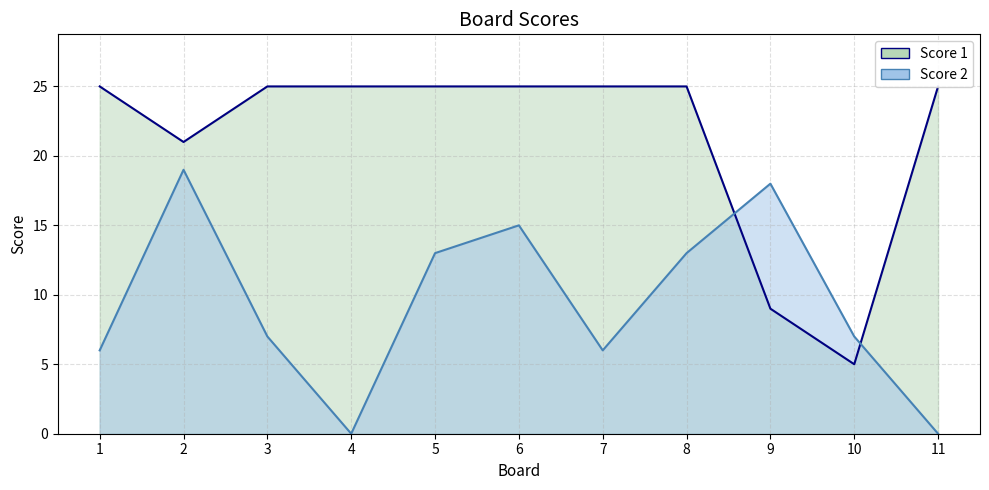

Which series has the largest range (max minus min)?

Score 1